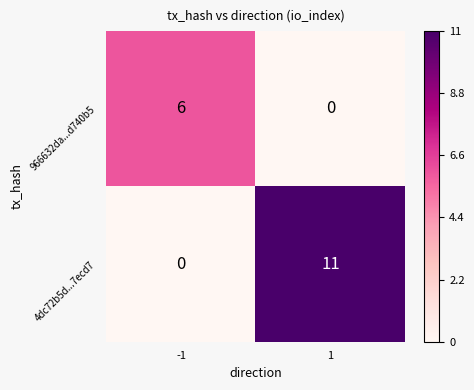

What is the difference between the maximum and minimum values in the 4dc72b5d...7ecd7 series?

11